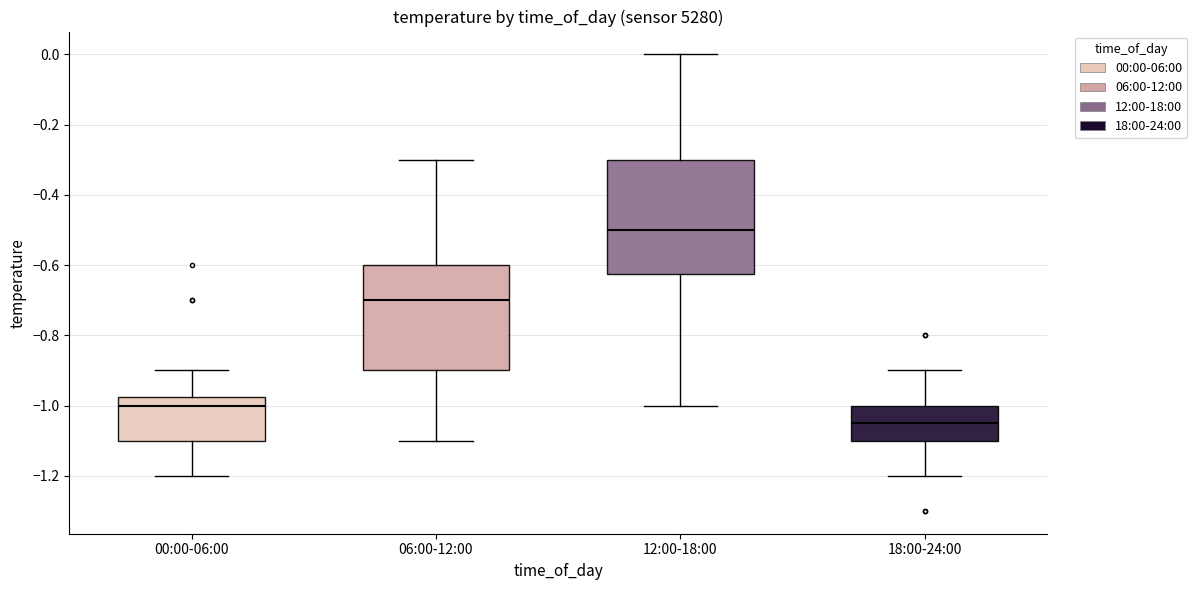

Which box has the lowest median line?

18:00-24:00